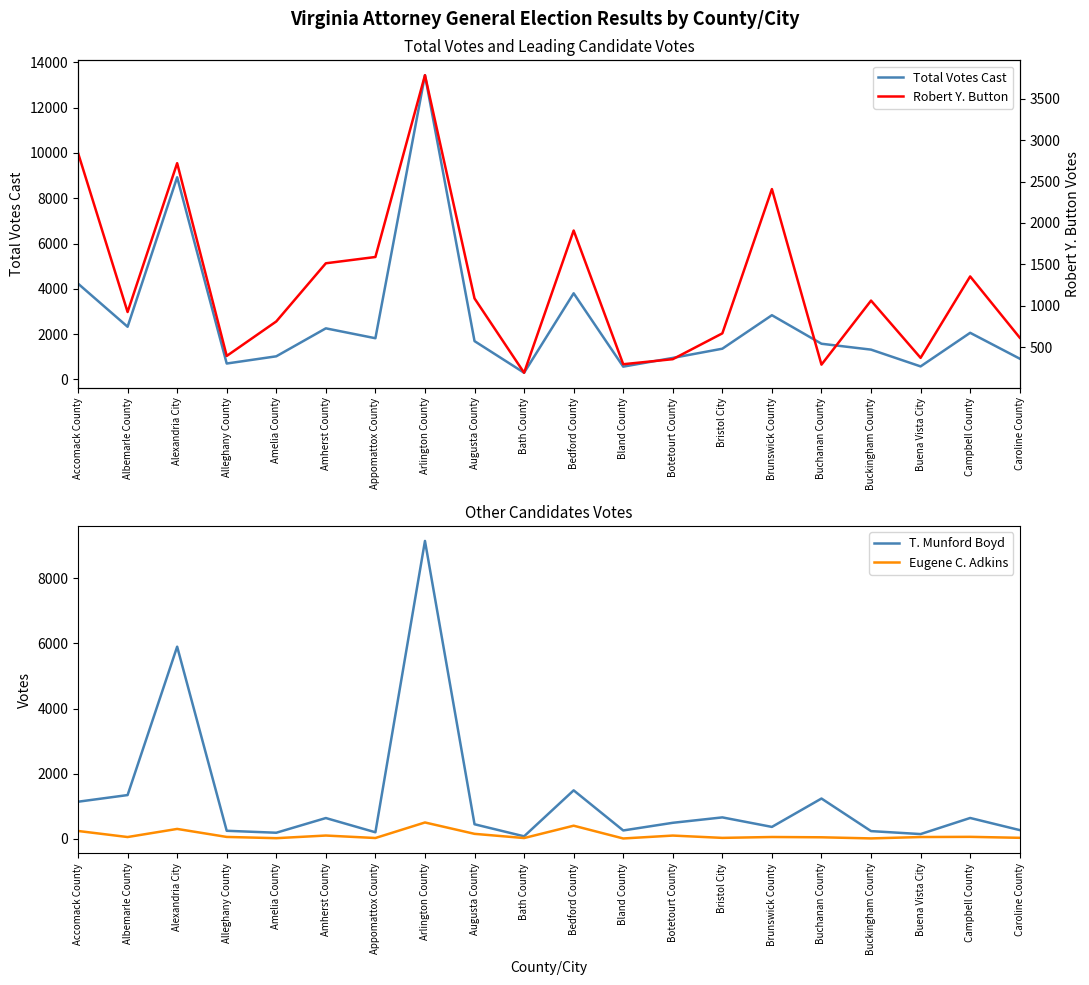

Between Arlington County and Albemarle County, which is larger?

Arlington County